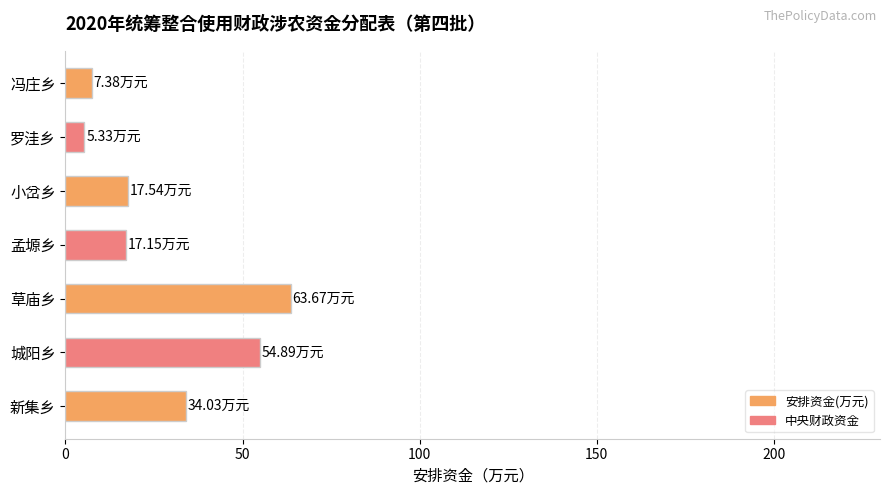

Approximately how many times larger is the value at 草庙乡 compared to 城阳乡?

1.2